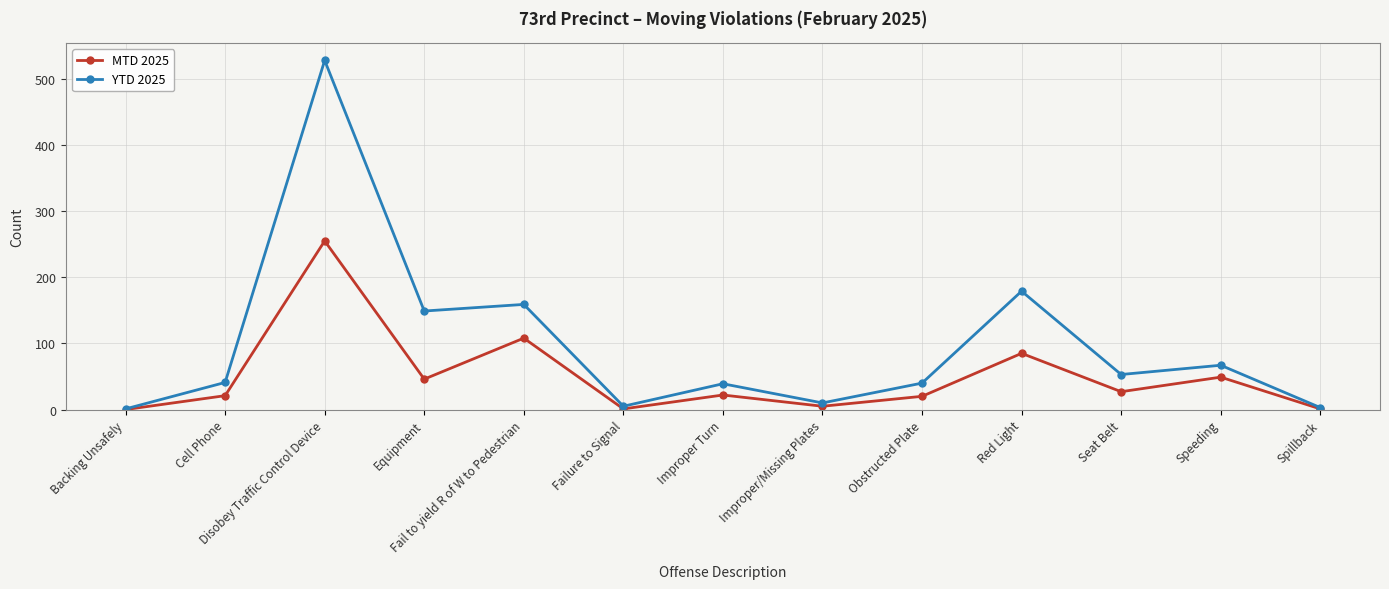

Is this an area chart (filled region under the line)?

No